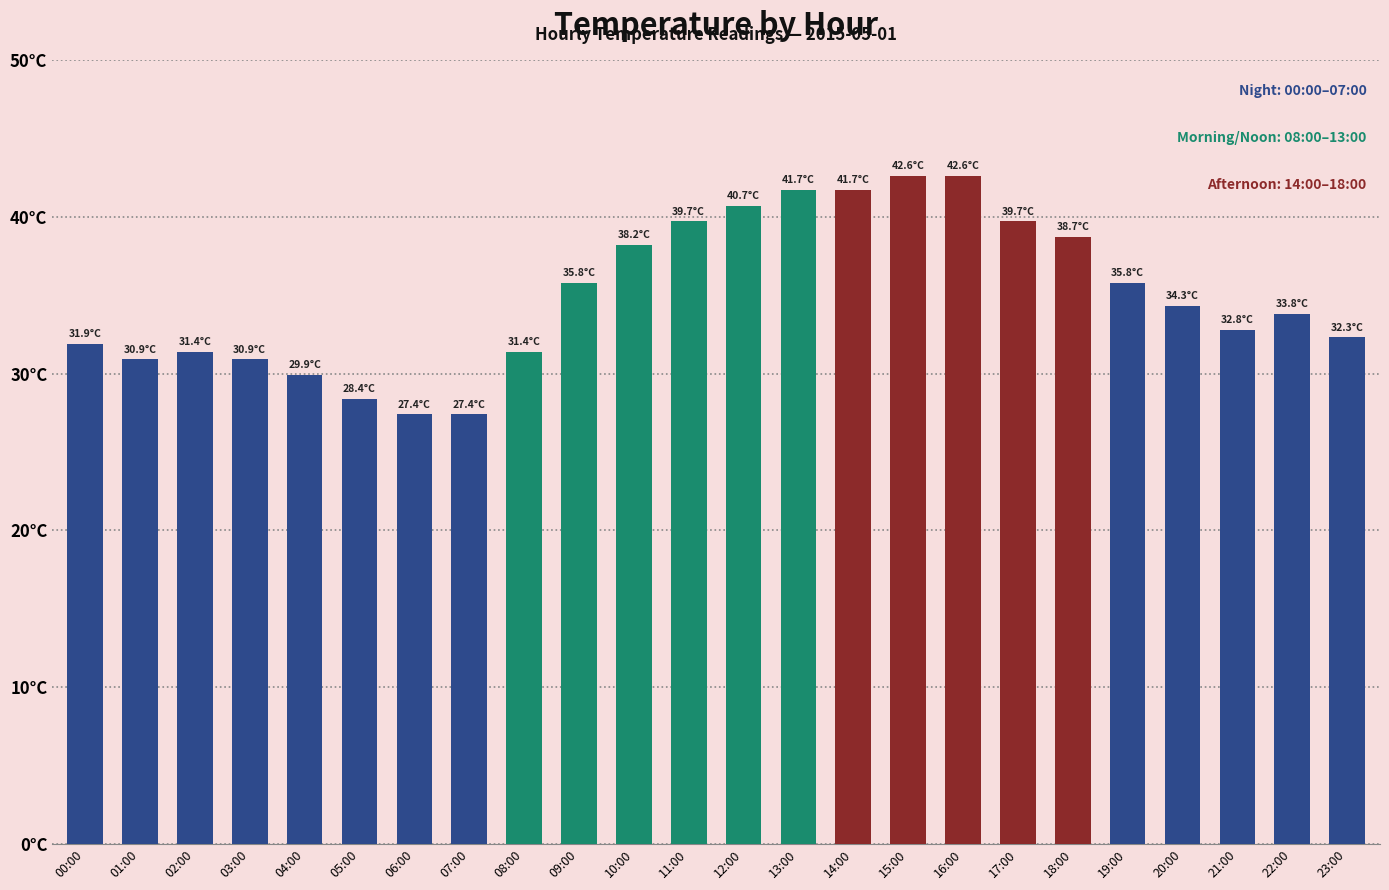

Does the chart contain any negative values?

No